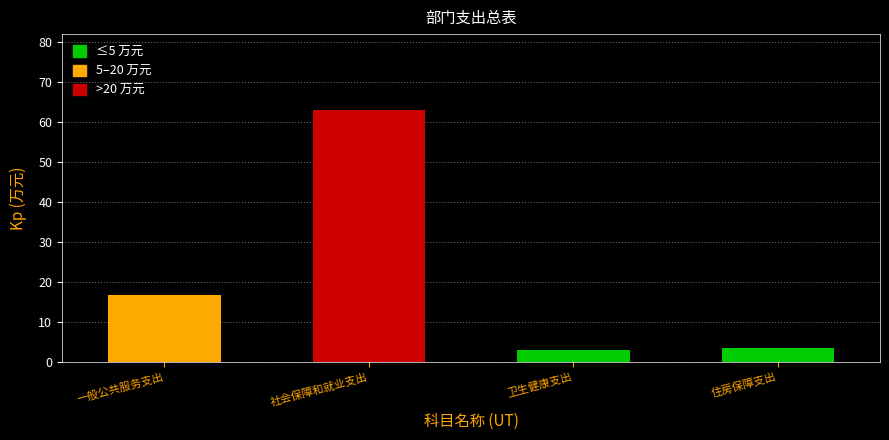

At which label does the data first exceed 16?

一般公共服务支出